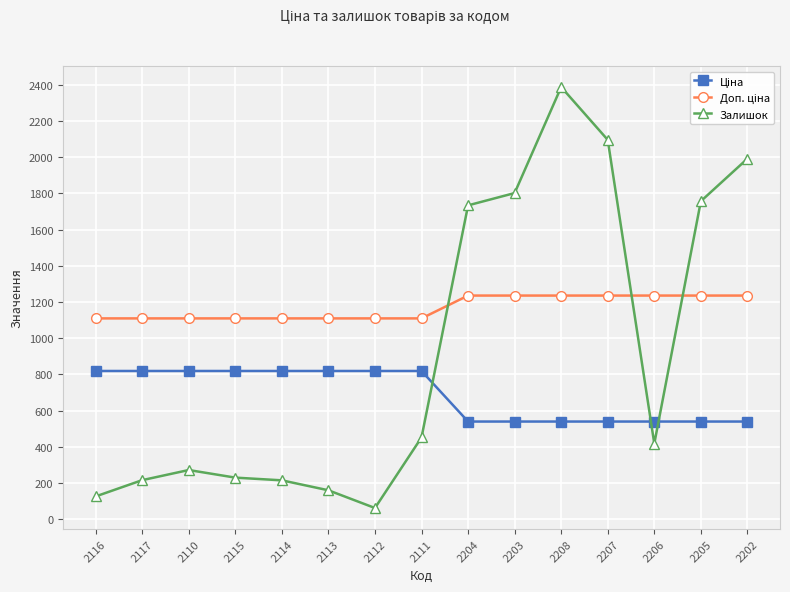

What is the difference between the maximum and minimum values in the Залишок series?

2327.0